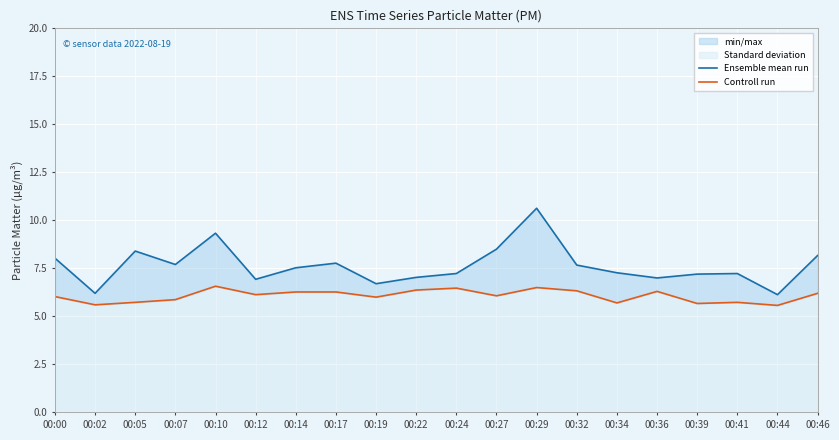

What is the sum of the Controll run values at 00:07 and 00:00?

11.9